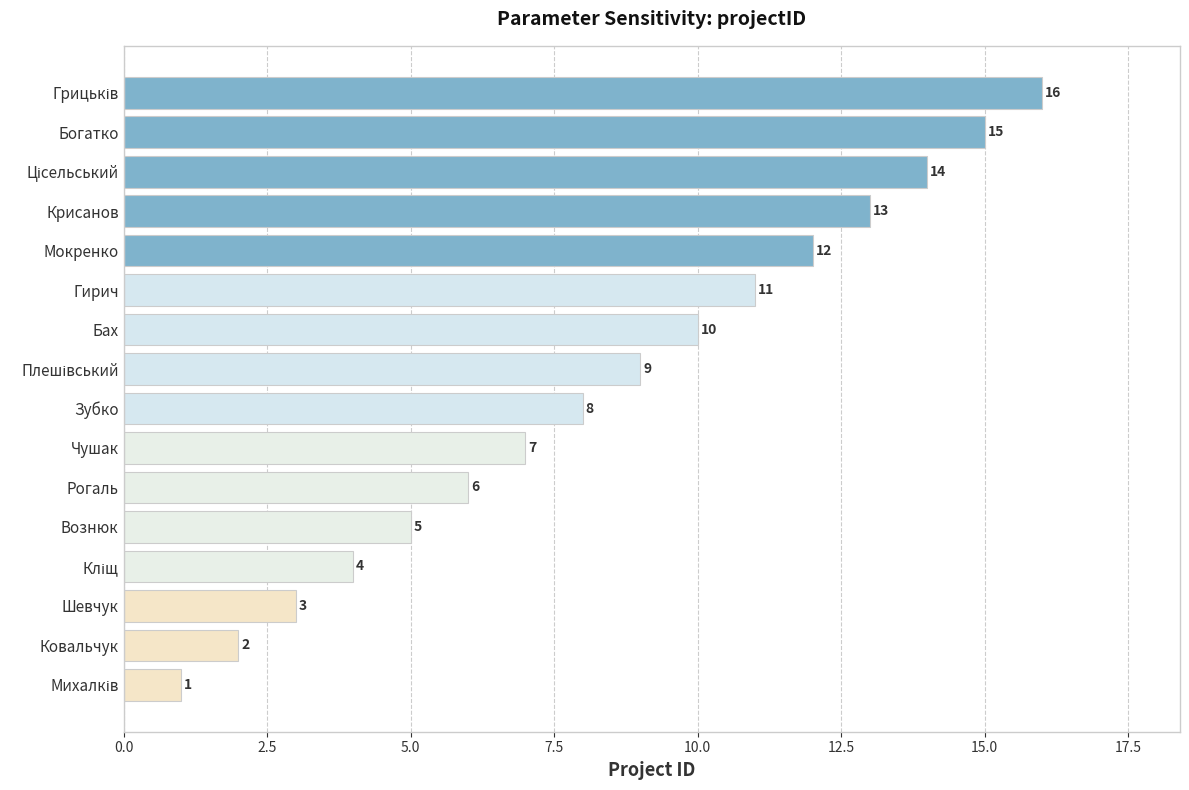

What is the sum of all values?

136